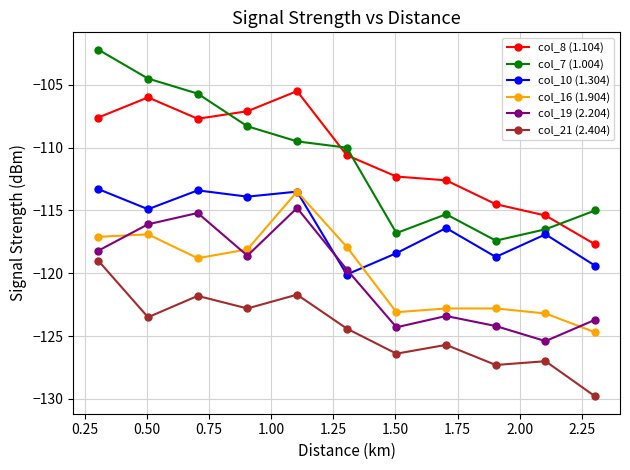

True or false: col_21 (2.404) and col_8 (1.104) intersect in this chart.

False